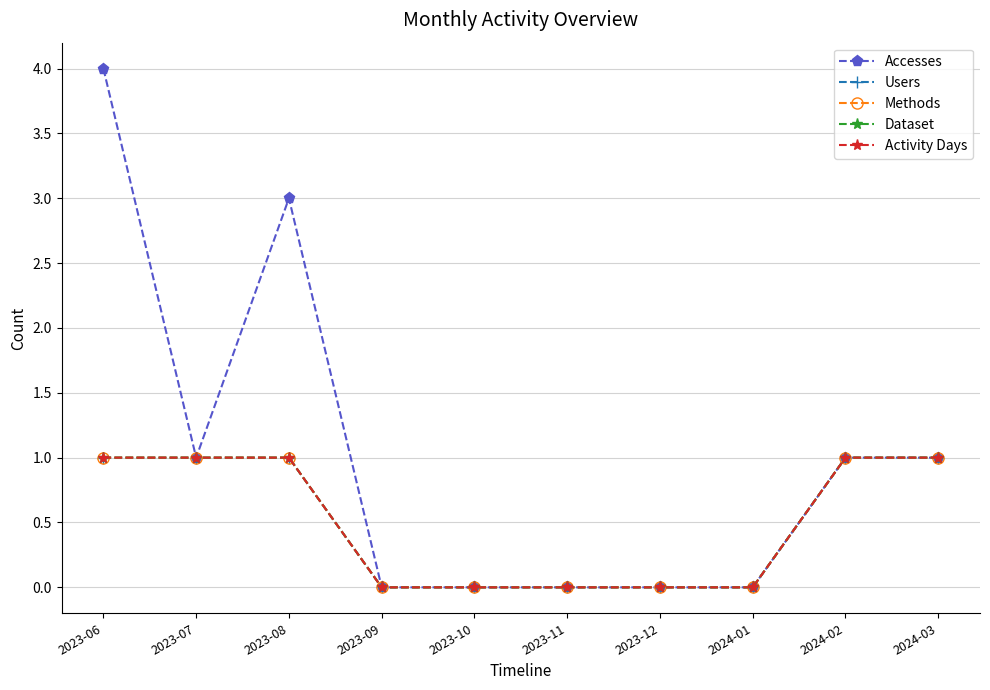

What is the label of the 2nd point from the left?

2023-07